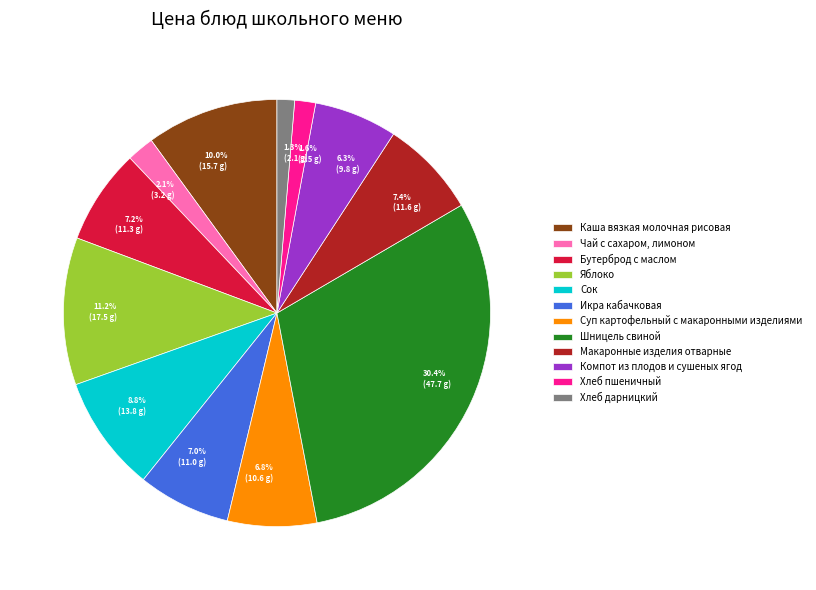

Combined, do Хлеб пшеничный and Каша вязкая молочная рисовая account for over 50%?

No